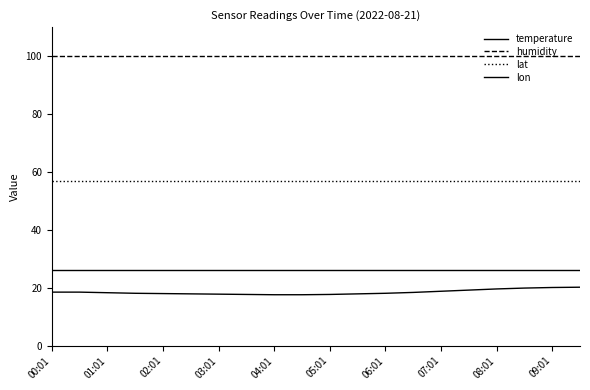

Count the number of categories in the chart.

20